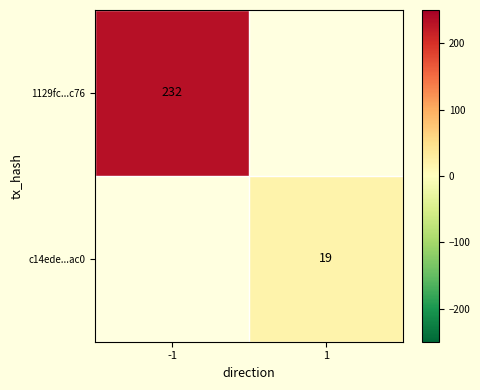

At how many categories does at least one series exceed 121?

1